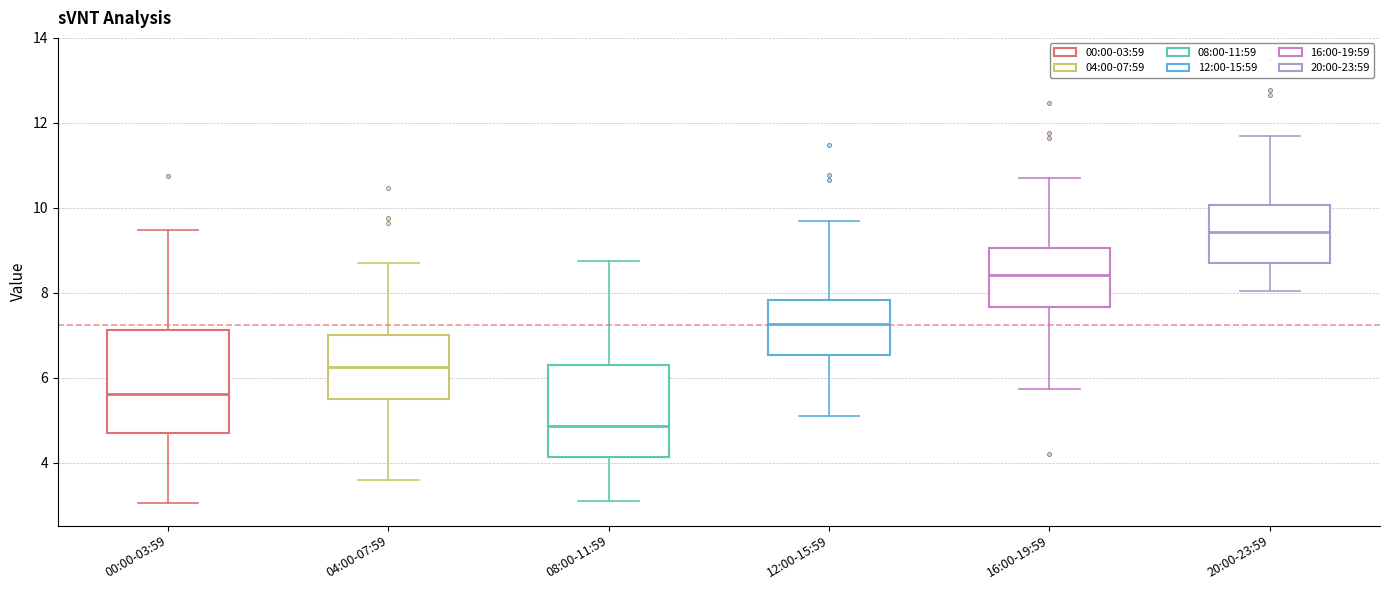

Reading left to right, read every box against the y-axis: the position of its median line, the range the box covers, and the ends of its whiskers. The values are not printed on the chart, so give them approximately, as read against the axis.

00:00-03:59: median 5.6, box 4.8 to 7.2, whiskers 3.0 to 9.4
04:00-07:59: median 6.2, box 5.6 to 7.0, whiskers 3.6 to 8.8
08:00-11:59: median 4.8, box 4.2 to 6.4, whiskers 3.2 to 8.8
12:00-15:59: median 7.2, box 6.6 to 7.8, whiskers 5.2 to 9.8
16:00-19:59: median 8.4, box 7.6 to 9.0, whiskers 5.8 to 10.8
20:00-23:59: median 9.4, box 8.8 to 10.0, whiskers 8.0 to 11.8